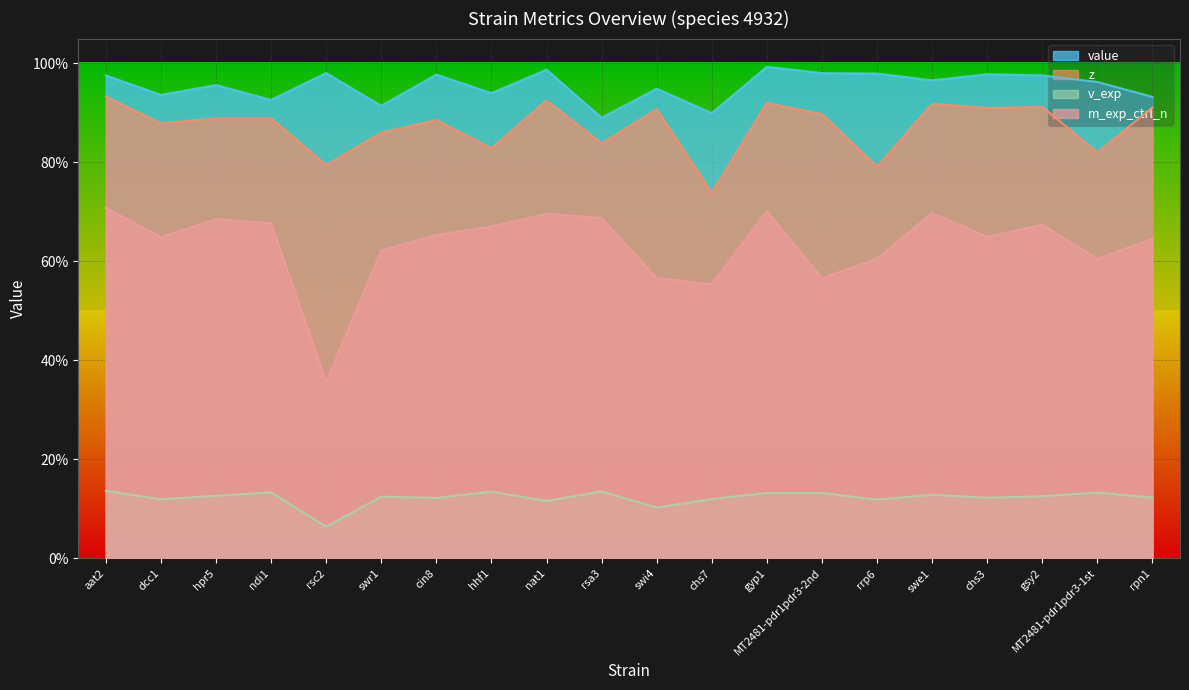

True or false: value and m_exp_ctrl_n intersect in this chart.

False